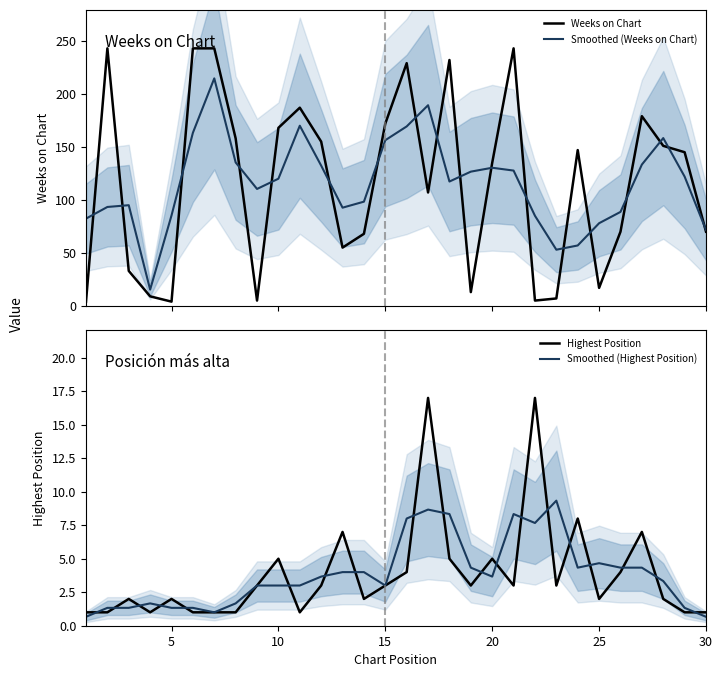

At 0, list the series in order from largest to smallest.

Smoothed (Weeks on Chart), Weeks on Chart, Highest Position, Smoothed (Highest Position)